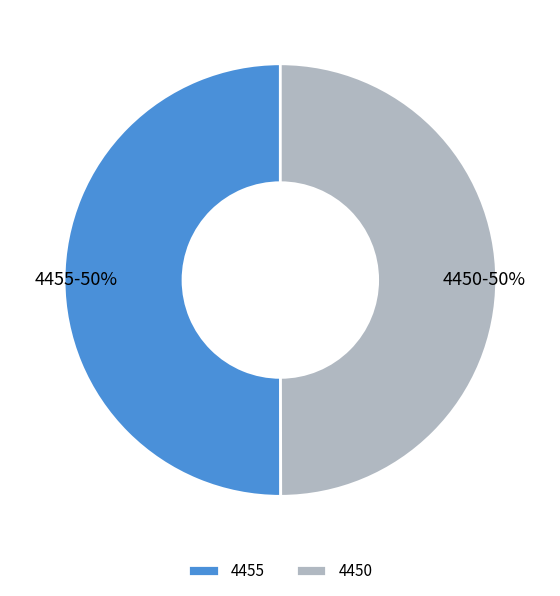

To the nearest percent, what is the average slice percentage?

50%